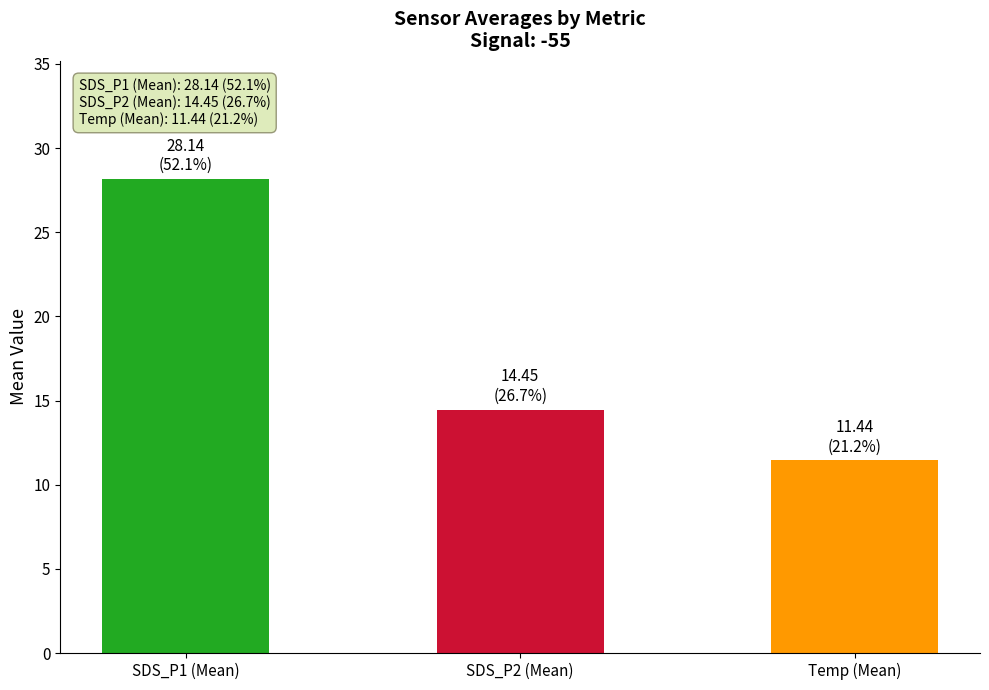

What is the sum of all values?

54.0